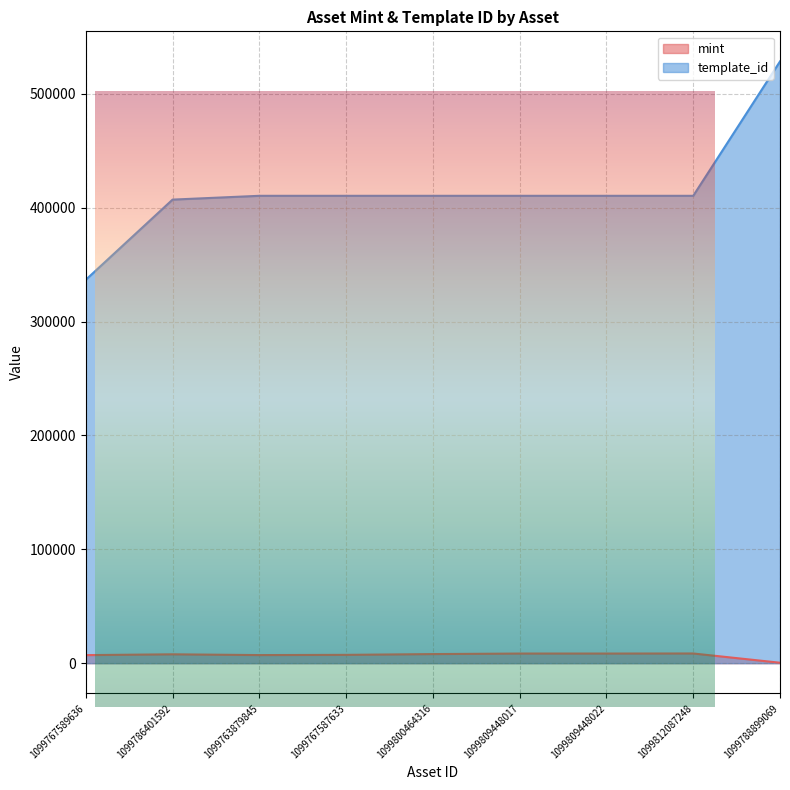

True or false: template_id and mint intersect in this chart.

False